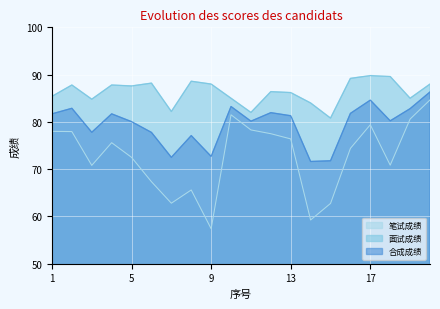

What is the average value of the 面试成绩 series?

86.3